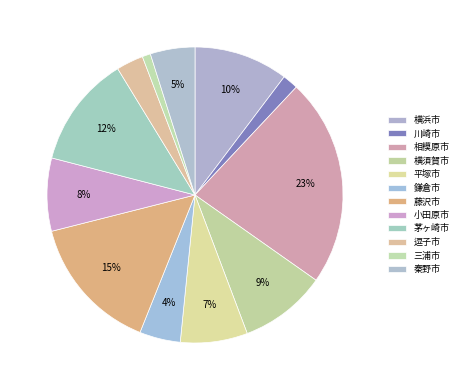

Rank the categories by value from lowest to highest.

三浦市, 川崎市, 逗子市, 鎌倉市, 秦野市, 平塚市, 小田原市, 横須賀市, 横浜市, 茅ヶ崎市, 藤沢市, 相模原市